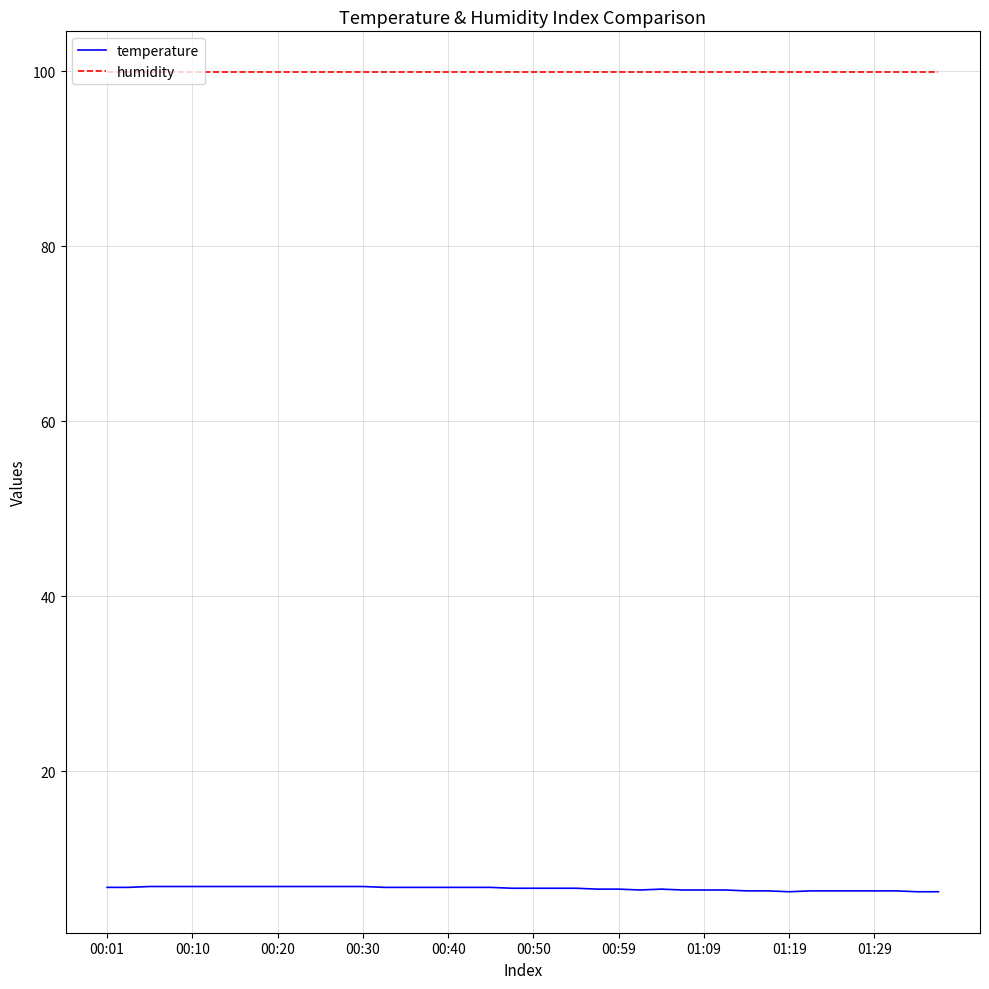

Which series has the largest total across all categories?

humidity